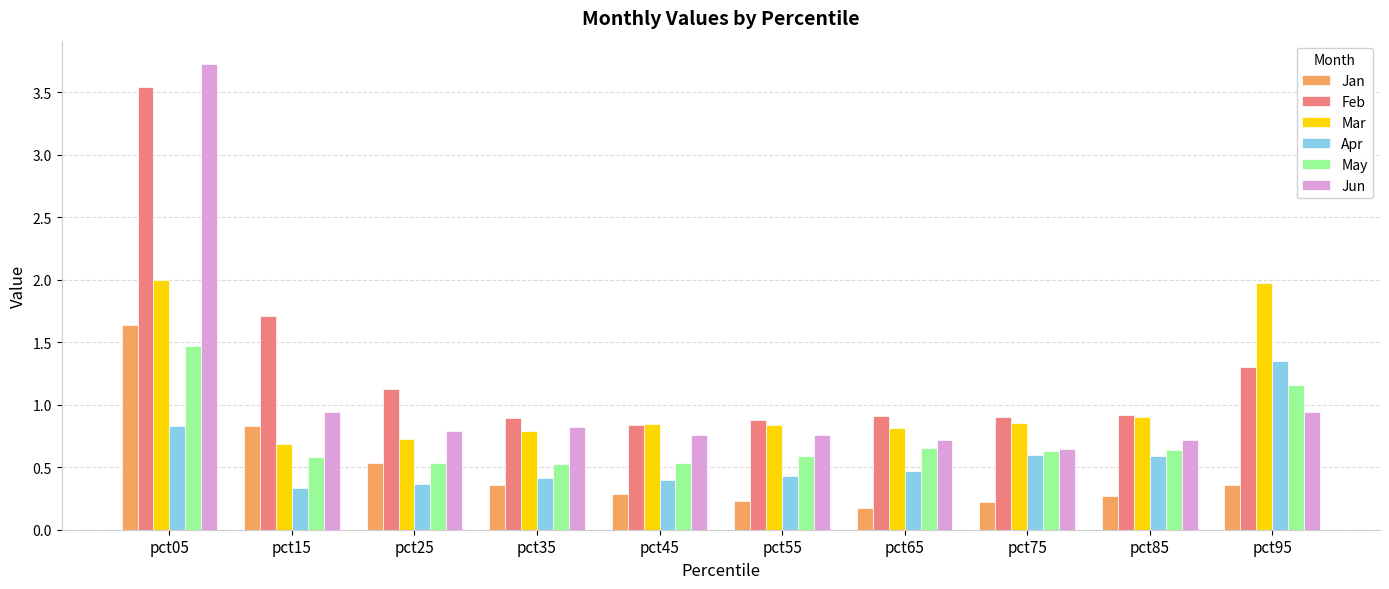

What is the greatest value displayed?

3.7